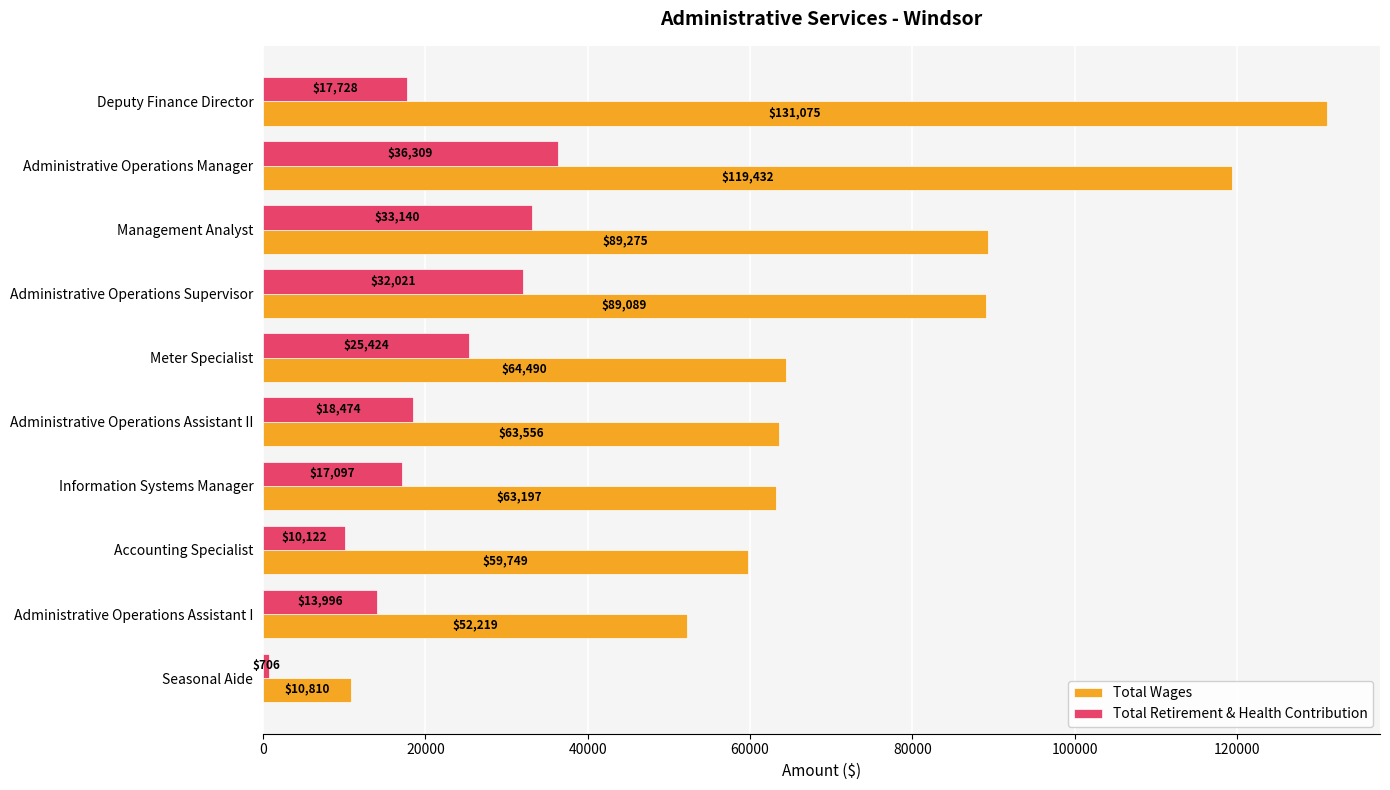

Which category has the lowest value across all series?

Seasonal Aide